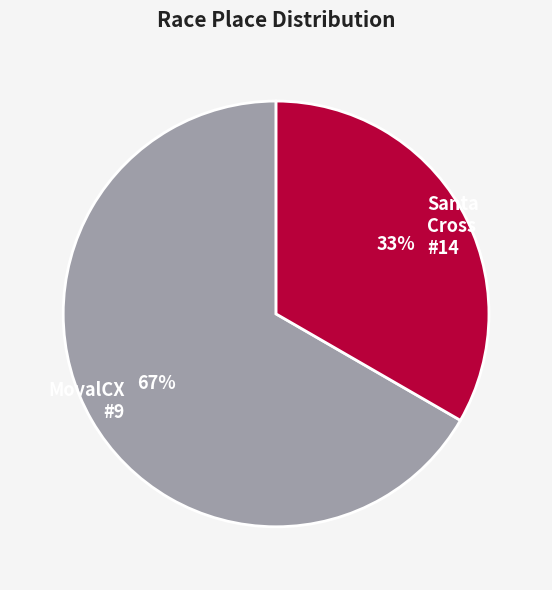

To the nearest percent, what is the average slice percentage?

50%